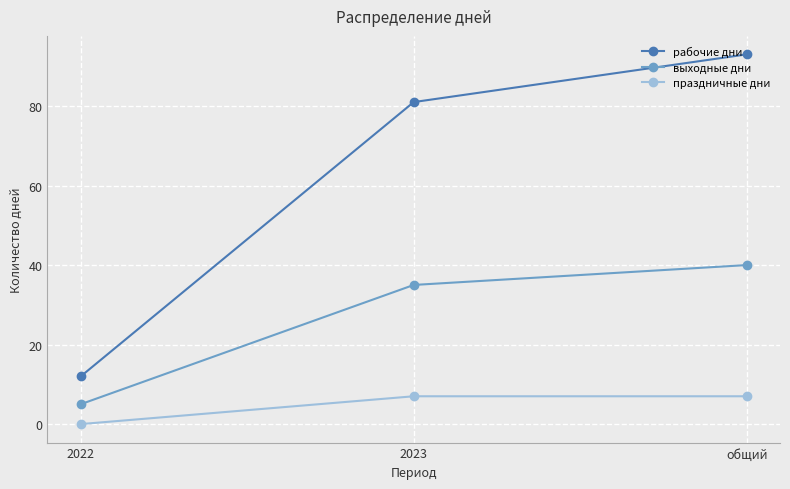

How many lines are shown in the chart?

3